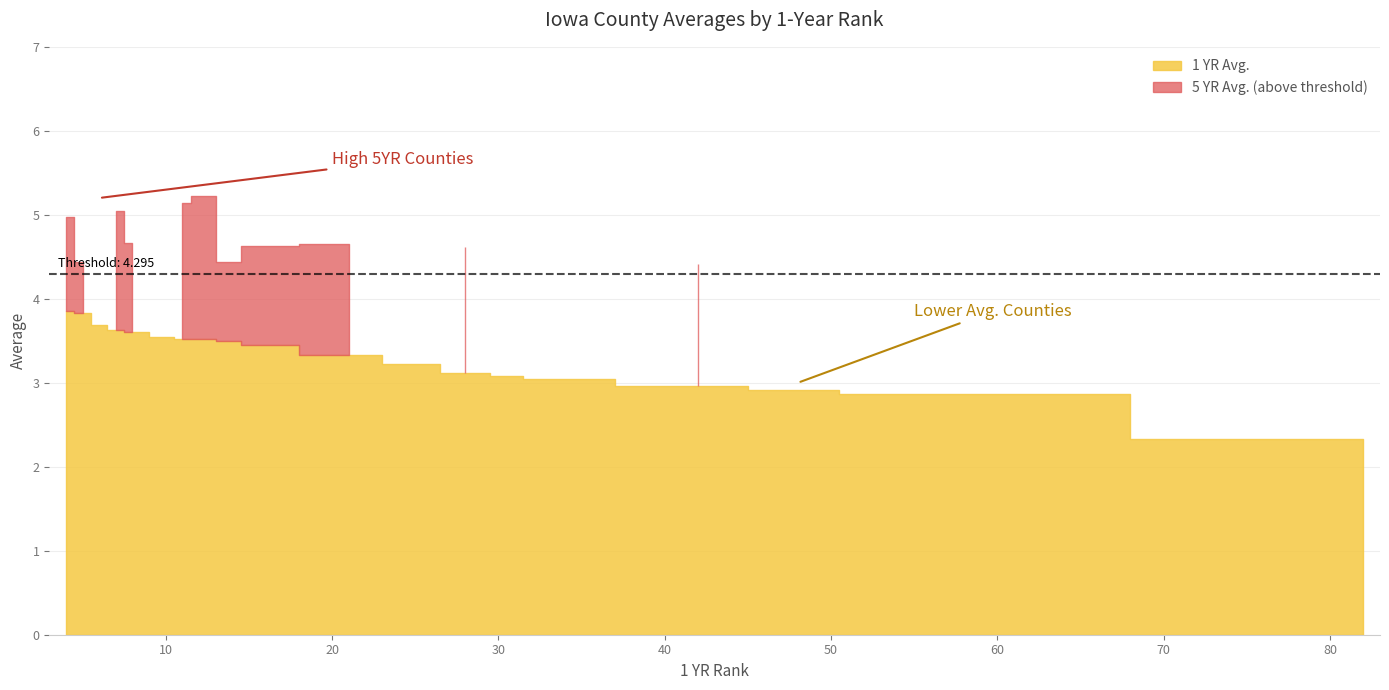

At how many categories does at least one series exceed 4?

19